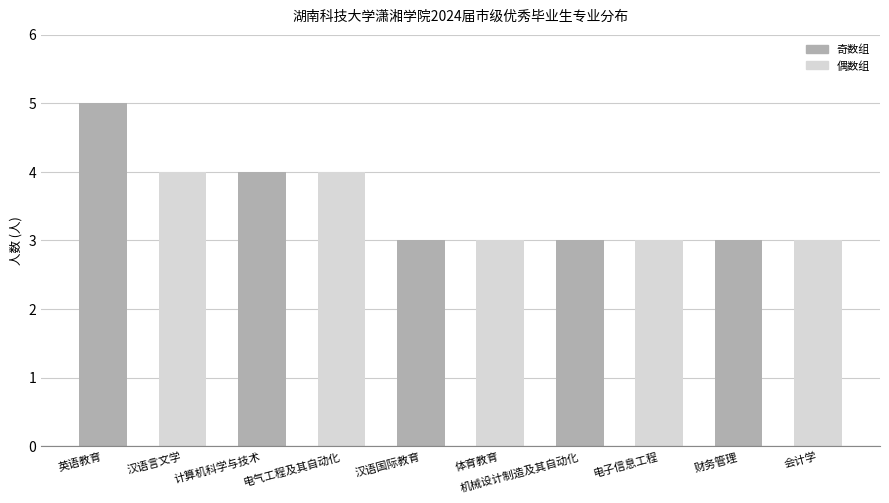

The value at 计算机科学与技术 is 6. True or false?

False